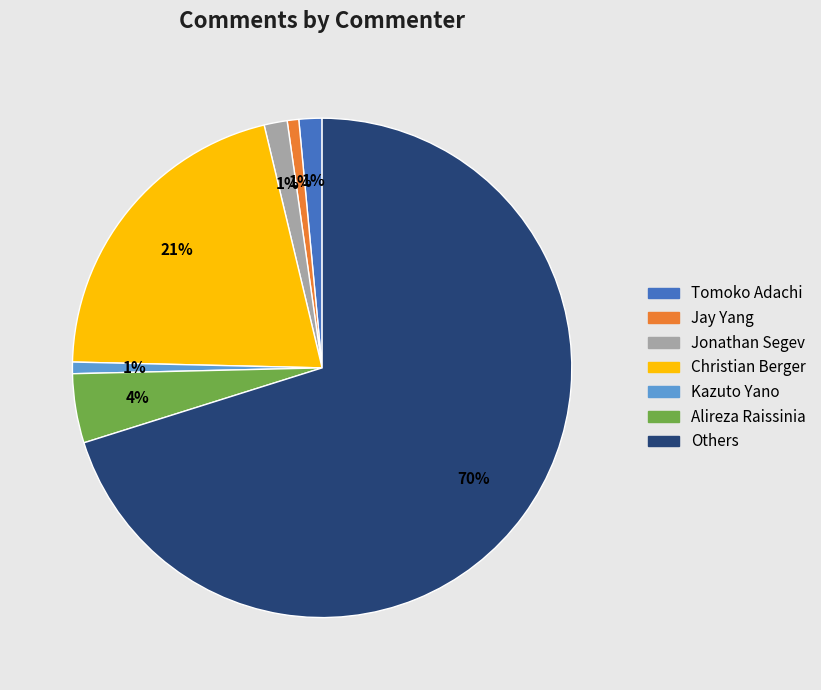

Which category has the biggest portion of the pie?

Others